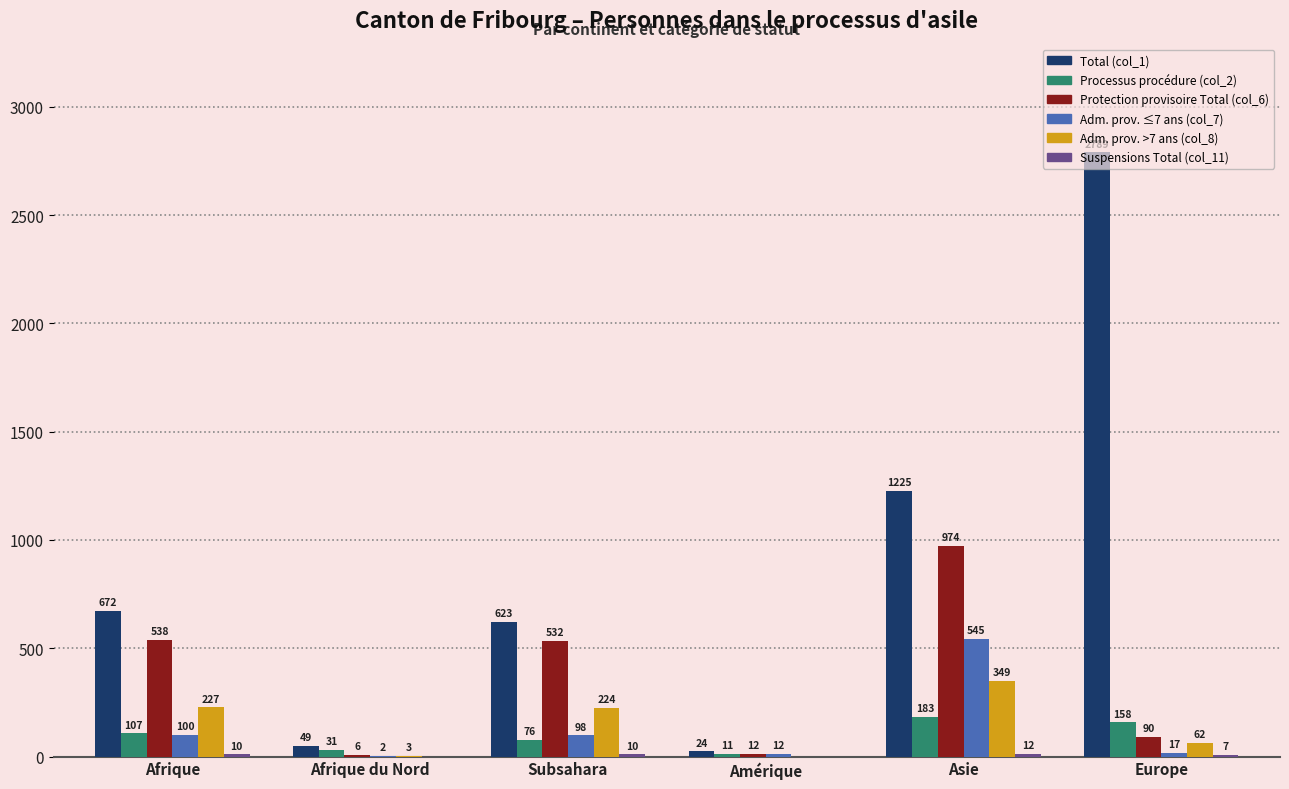

Is it true that Protection provisoire Total (col_6) equals 6 at Afrique du Nord?

True